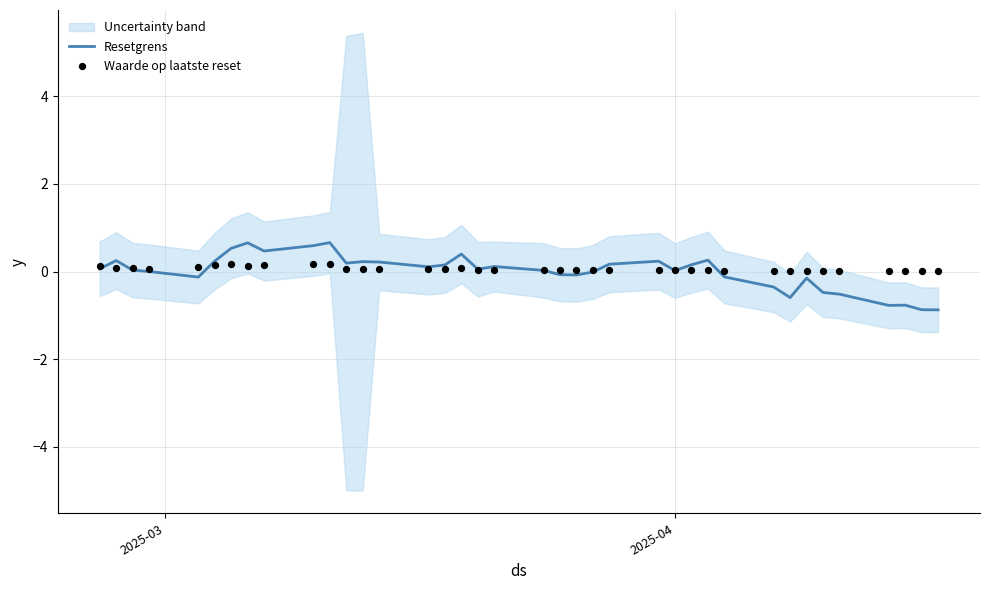

What is the minimum value for Resetgrens?

-0.9